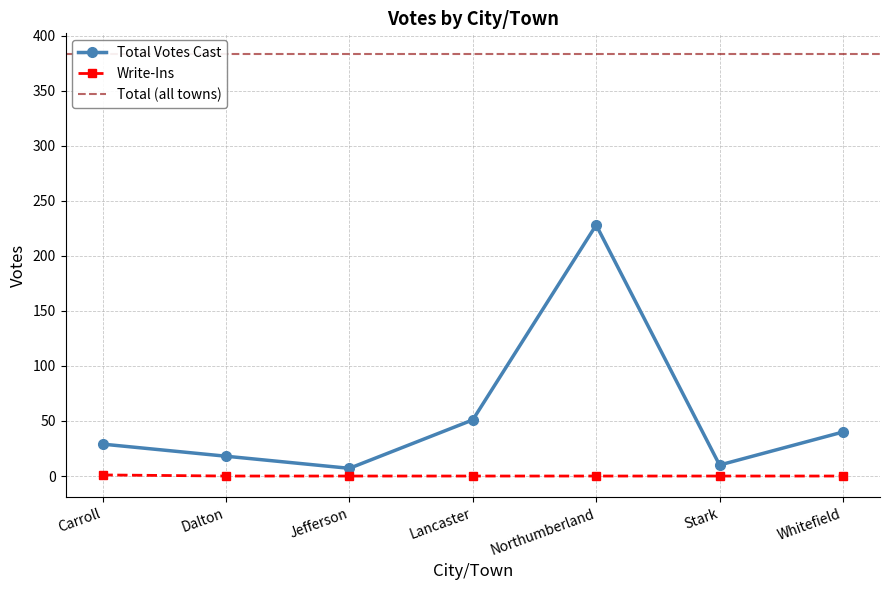

What is the total value across all series at Dalton?

18